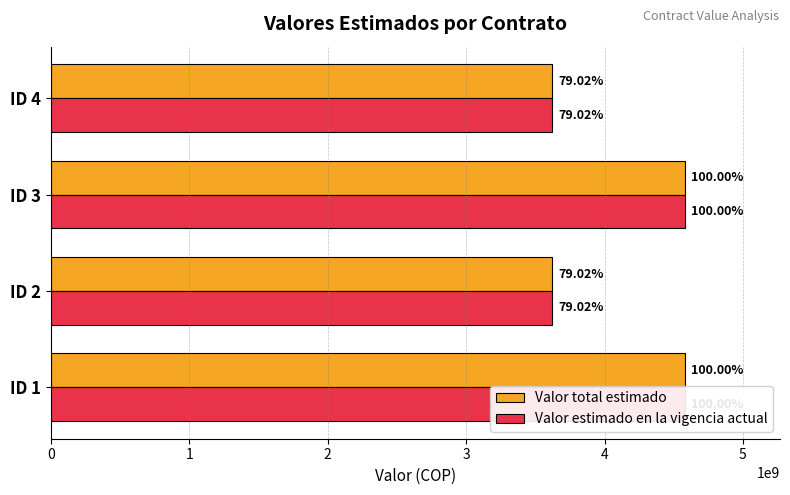

How many Valor total estimado values are between 3619619597 and 4580502404?

4